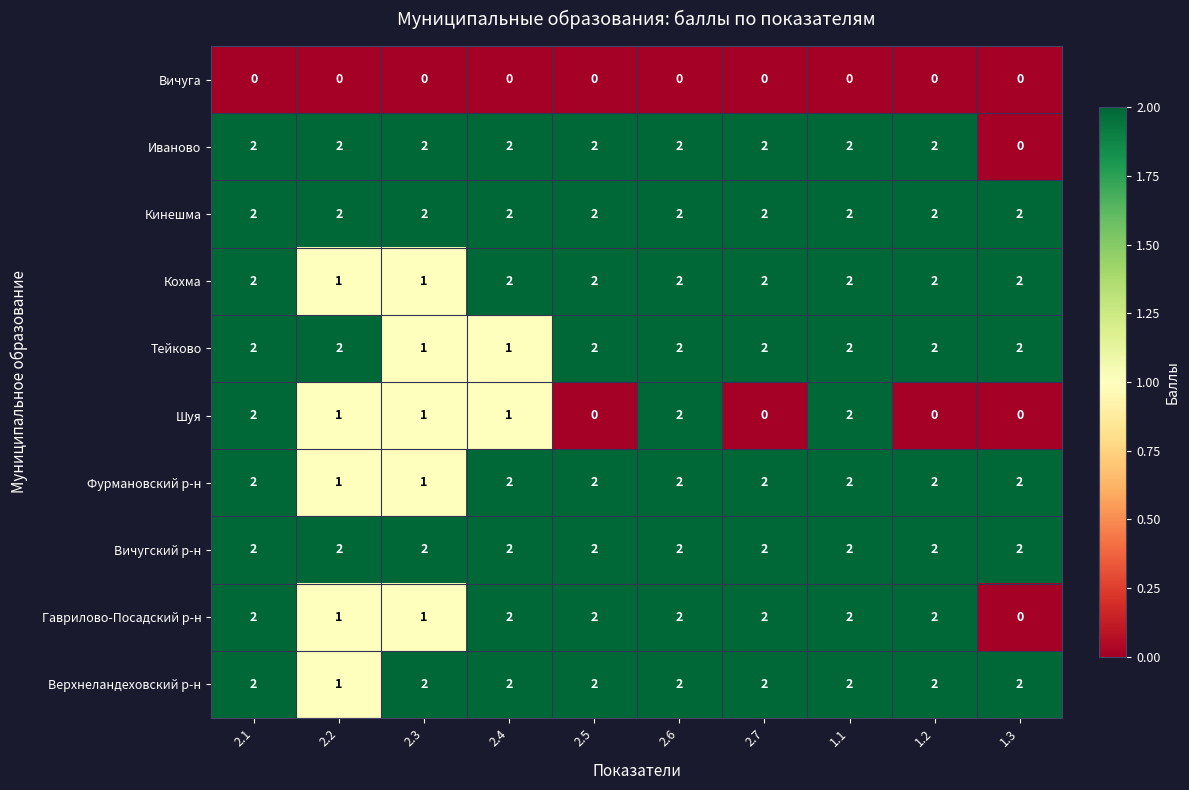

Between 1.1 and 1.2, which series saw the biggest shift?

Шуя